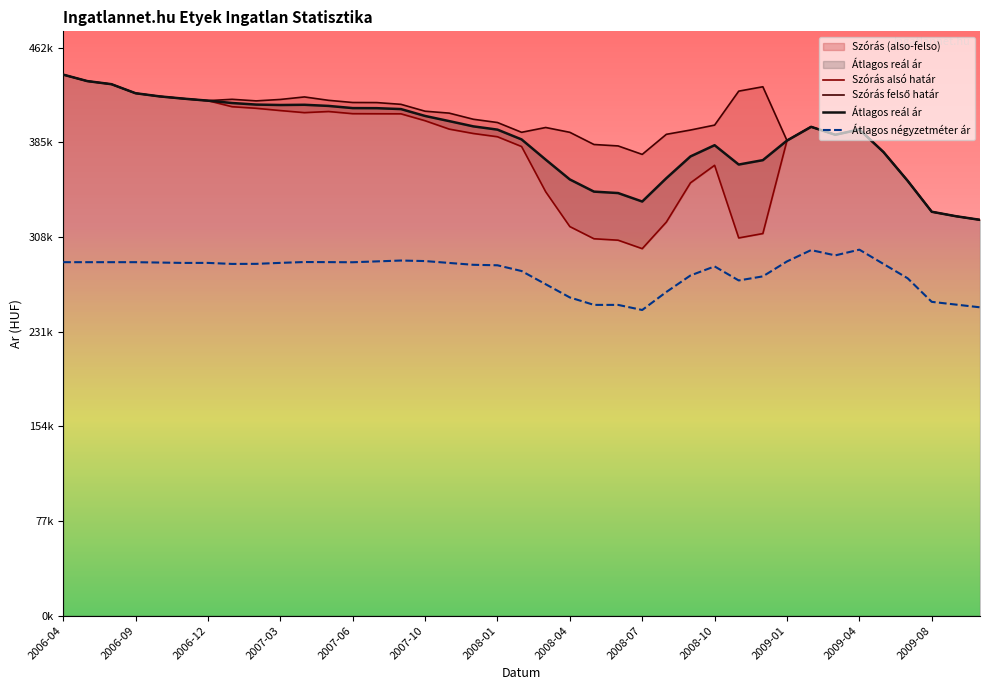

At how many categories does at least one series exceed 343808?

36